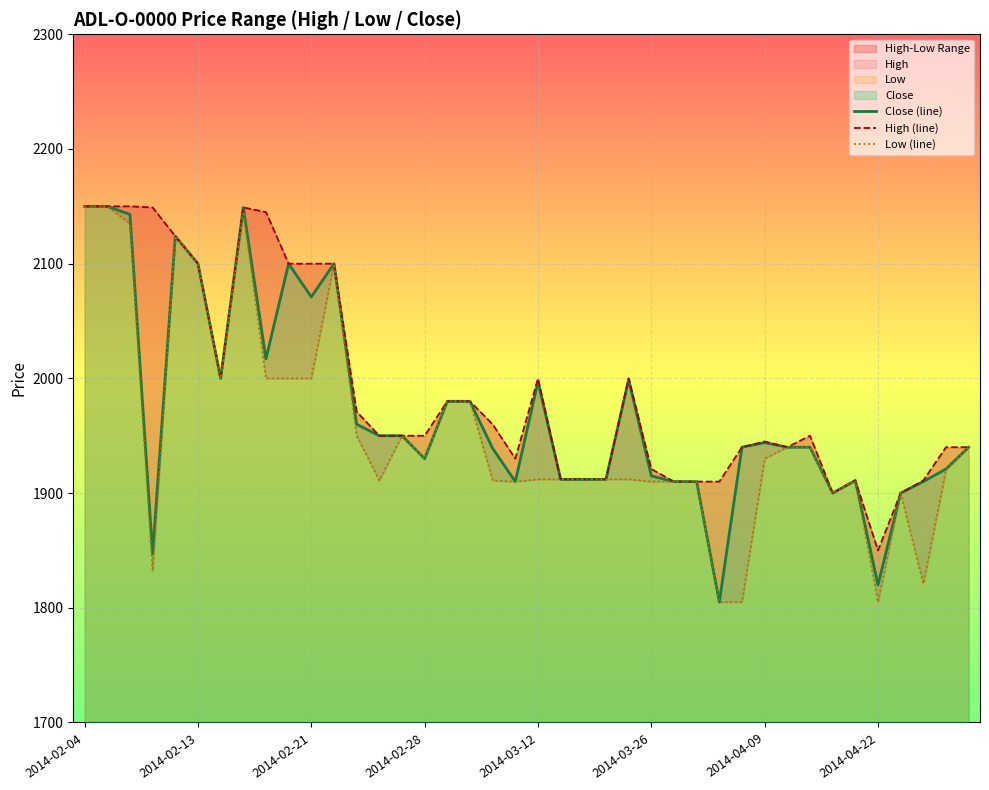

Is it true that Close (line) equals 2977 at 2014-02-21?

False